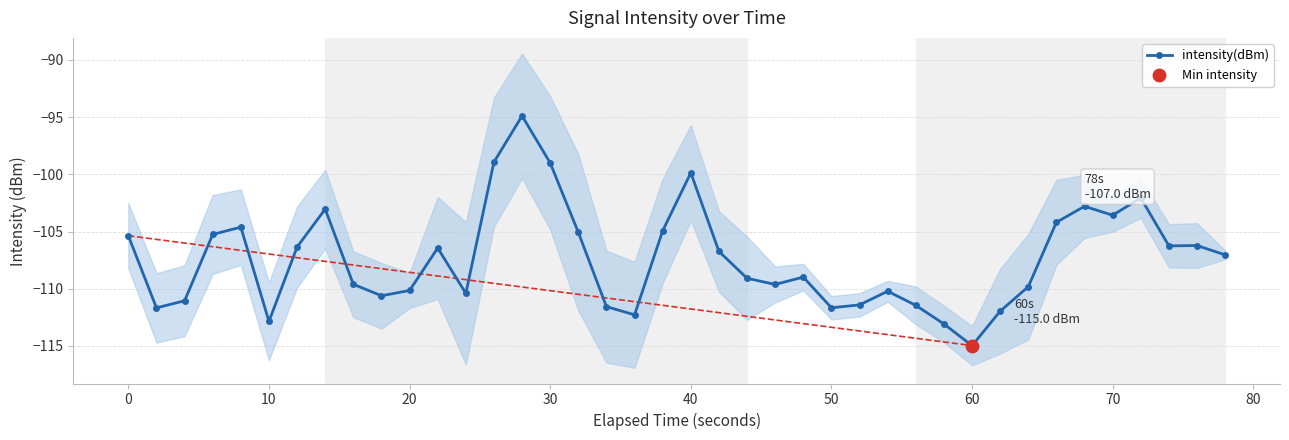

What is the minimum value for intensity(dBm)?

-115.0